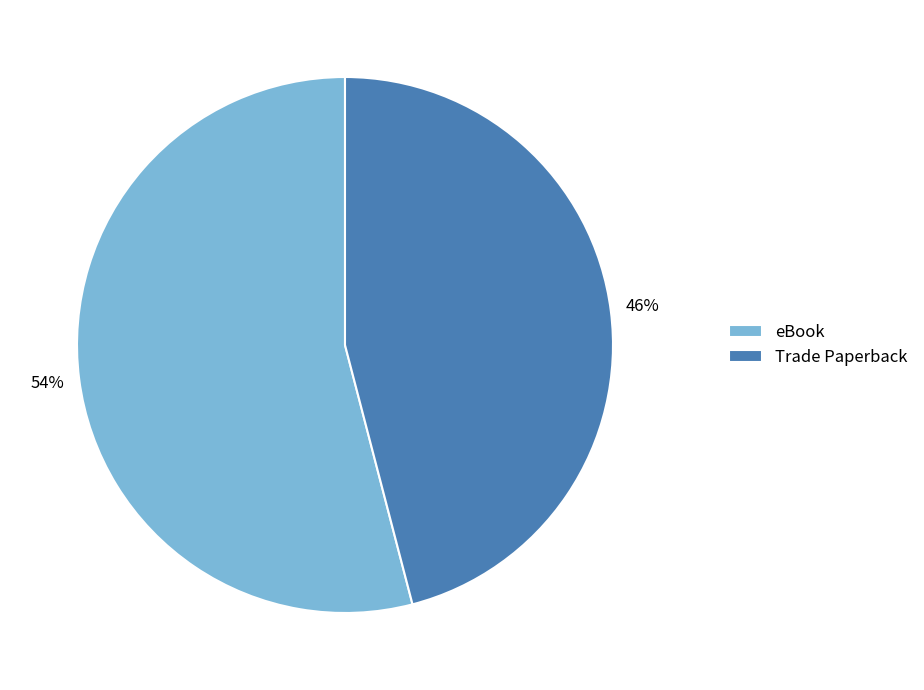

How many slices are in this pie chart?

2